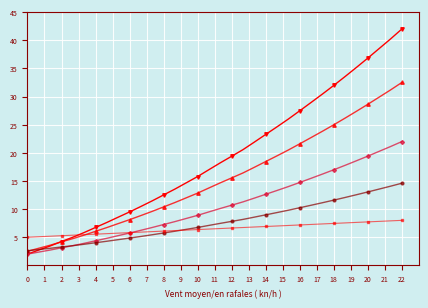

What is the smallest value displayed?

2.0